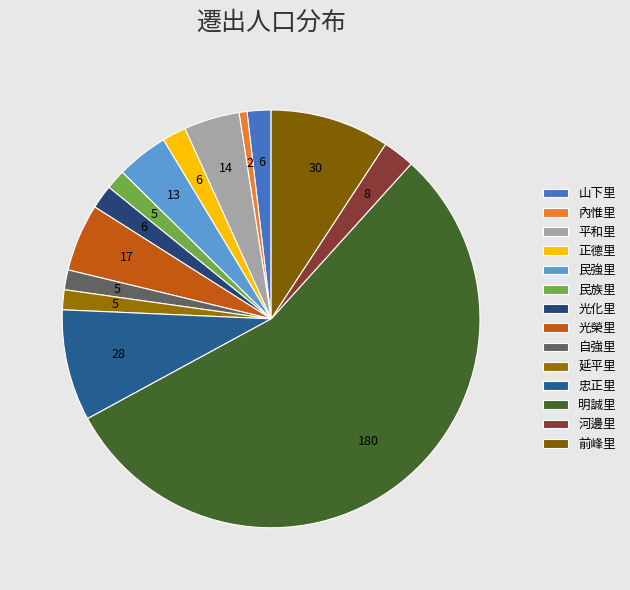

Do 平和里 and 河邊里 together represent more than half of the pie?

No